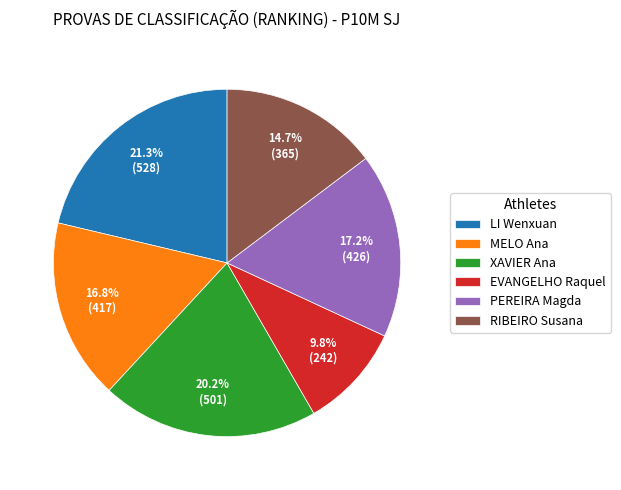

Do LI Wenxuan and XAVIER Ana together represent more than half of the pie?

No